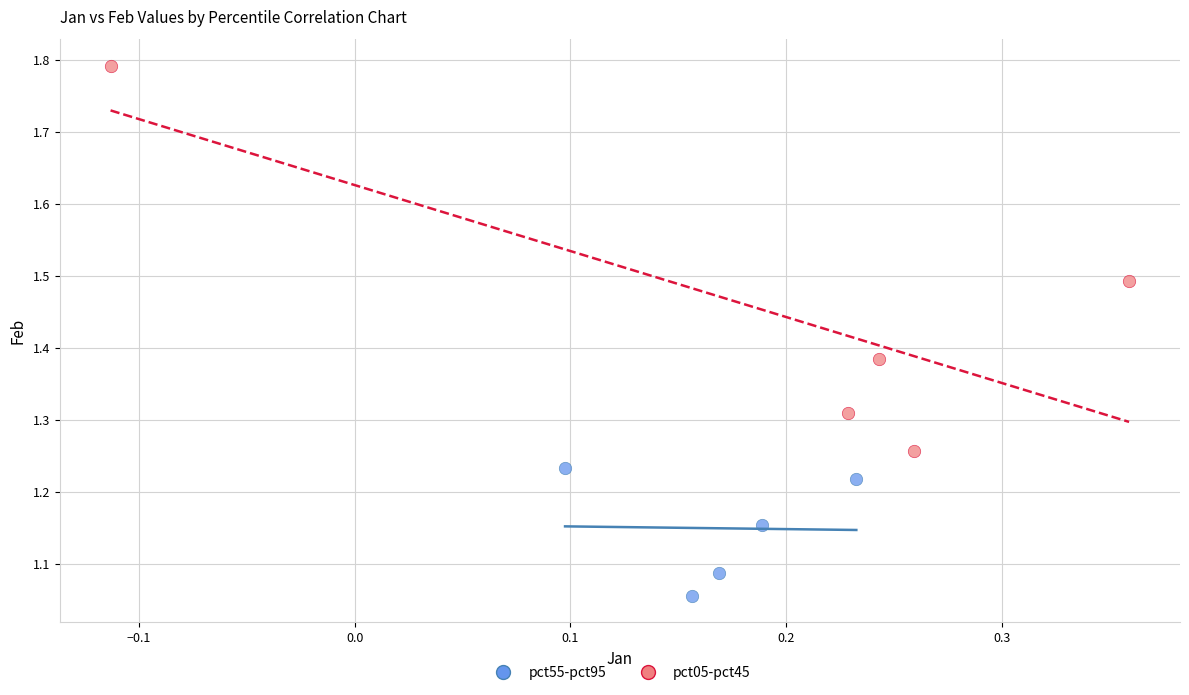

Which series reaches the maximum Y coordinate?

pct05-pct45